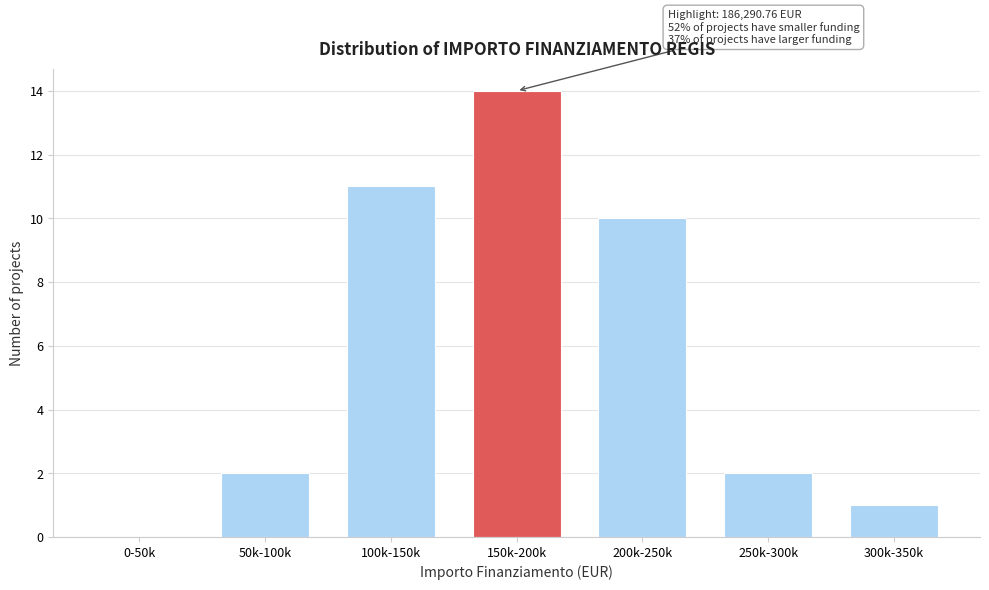

Reading left to right, list all the values displayed in this chart.

0-50k=0	50k-100k=2	100k-150k=11	150k-200k=14	200k-250k=10	250k-300k=2	300k-350k=1